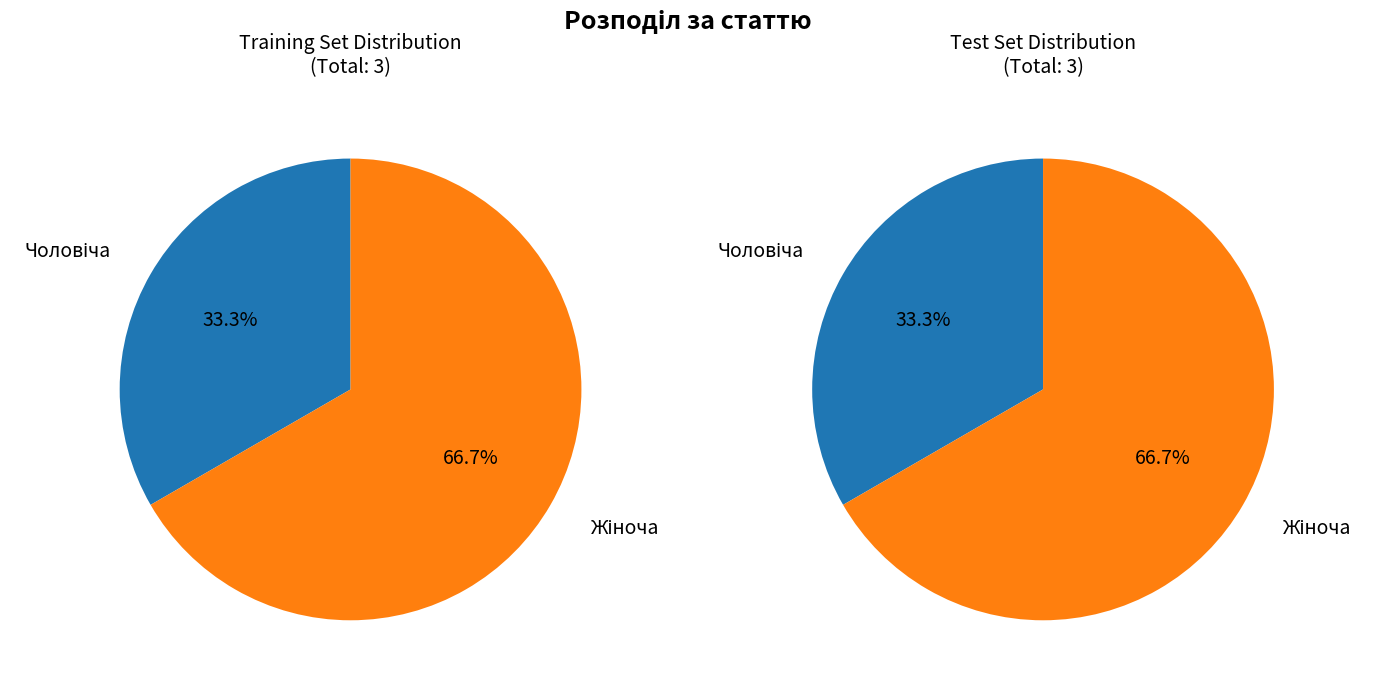

What percentage is the Чоловіча slice, to the nearest percent?

33%